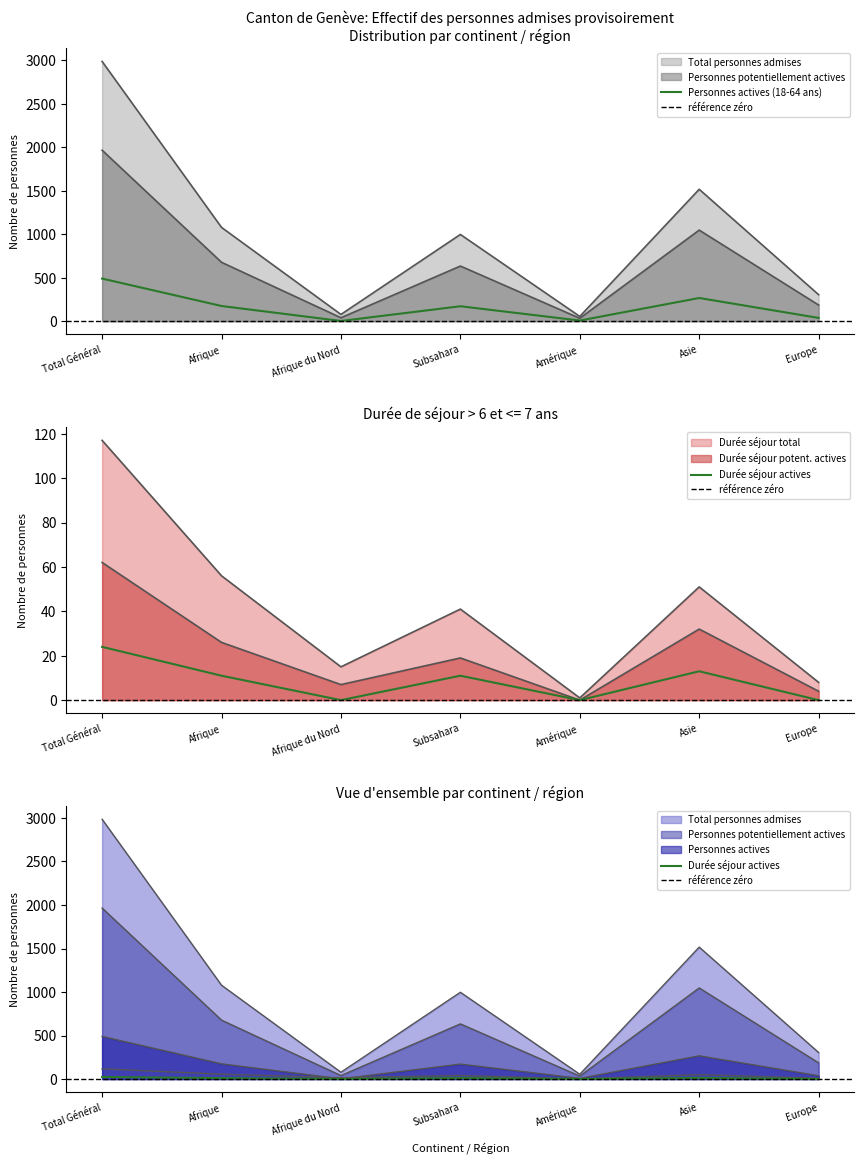

What are all the series names shown in the legend?

Total personnes admises, Personnes potentiellement actives, Personnes actives, Durée séjour total, Durée séjour potentiellement actives, Durée séjour actives